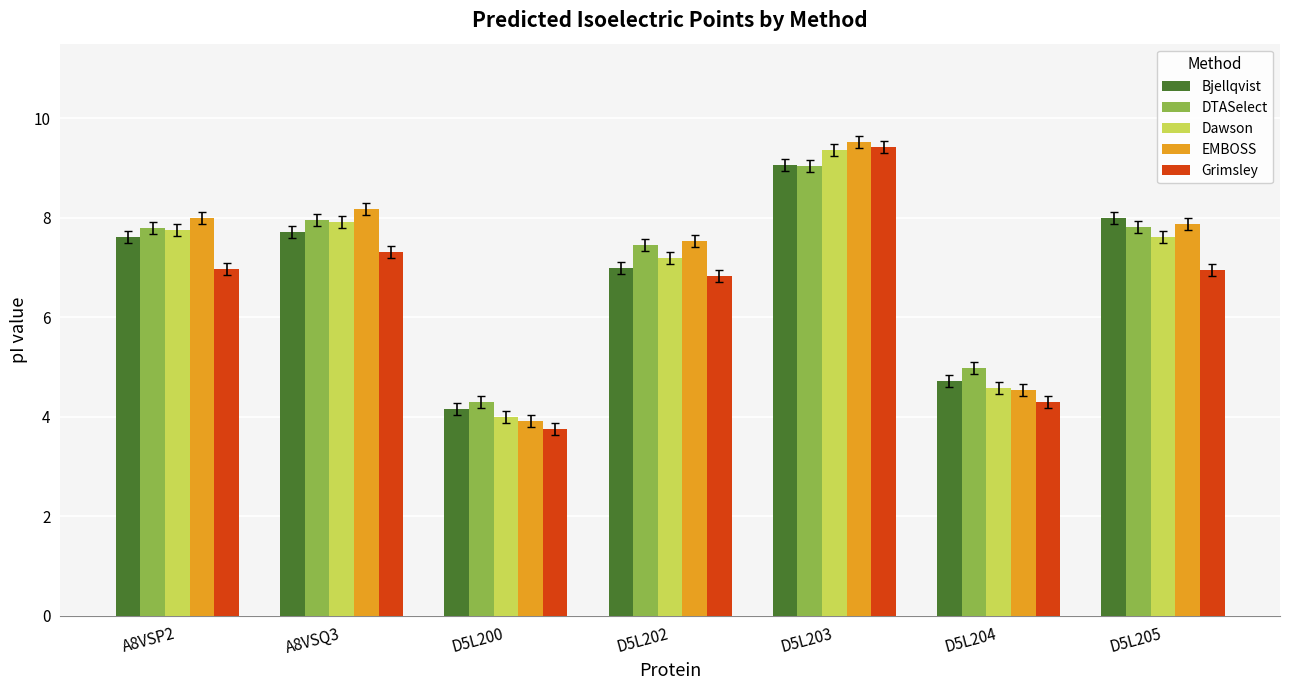

Reading left to right, list all the values displayed in this chart.

Bjellqvist: A8VSP2=7.6	A8VSQ3=7.7	D5L200=4.2	D5L202=7.0	D5L203=9.1	D5L204=4.7	D5L205=8.0
DTASelect: A8VSP2=7.8	A8VSQ3=8.0	D5L200=4.3	D5L202=7.5	D5L203=9.0	D5L204=5.0	D5L205=7.8
Dawson: A8VSP2=7.8	A8VSQ3=7.9	D5L200=4.0	D5L202=7.2	D5L203=9.4	D5L204=4.6	D5L205=7.6
EMBOSS: A8VSP2=8.0	A8VSQ3=8.2	D5L200=3.9	D5L202=7.5	D5L203=9.5	D5L204=4.5	D5L205=7.9
Grimsley: A8VSP2=7.0	A8VSQ3=7.3	D5L200=3.8	D5L202=6.8	D5L203=9.4	D5L204=4.3	D5L205=7.0